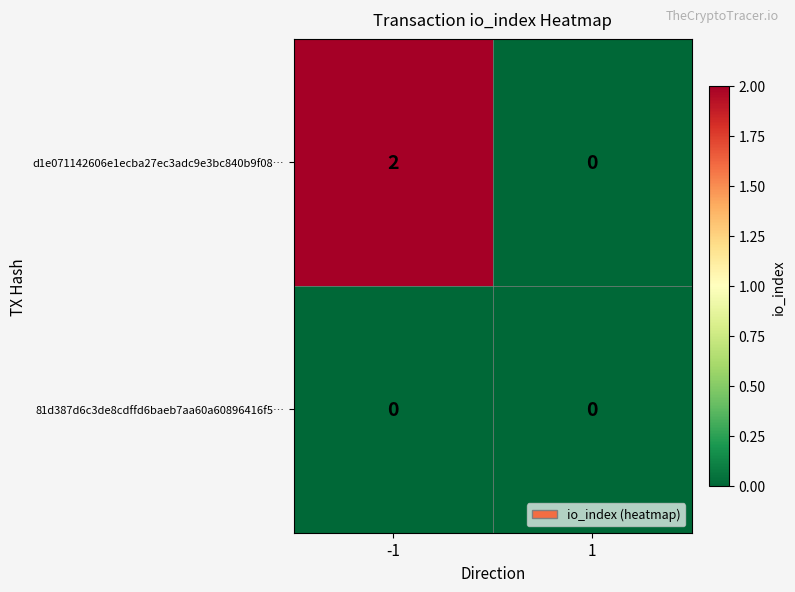

The d1e071142606e1ecba27ec3adc9e3bc840b9f08… series shows 2 at -1. True or false?

True